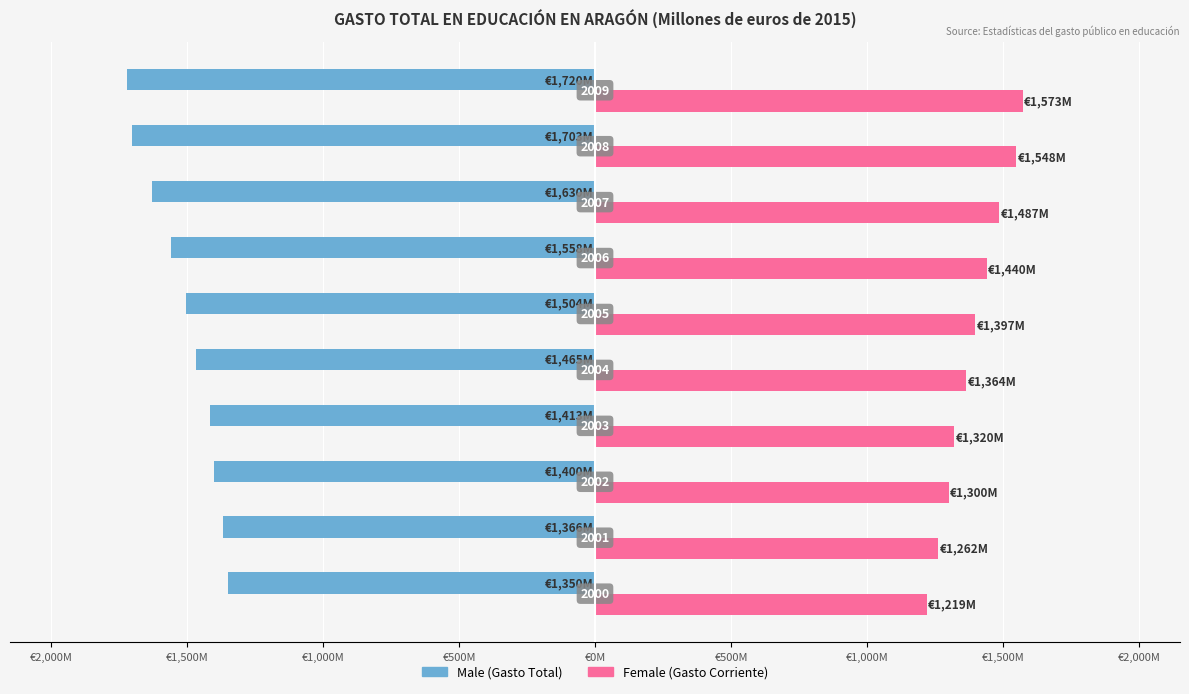

Reading right to left, transcribe all the data shown in this chart.

Male: -1720.2	-1702.8	-1630.0	-1558.4	-1503.8	-1465.0	-1413.3	-1399.9	-1365.6	-1349.9
Female: 1572.6	1547.5	1486.7	1440.0	1396.8	1364.0	1320.0	1299.7	1261.7	1219.1